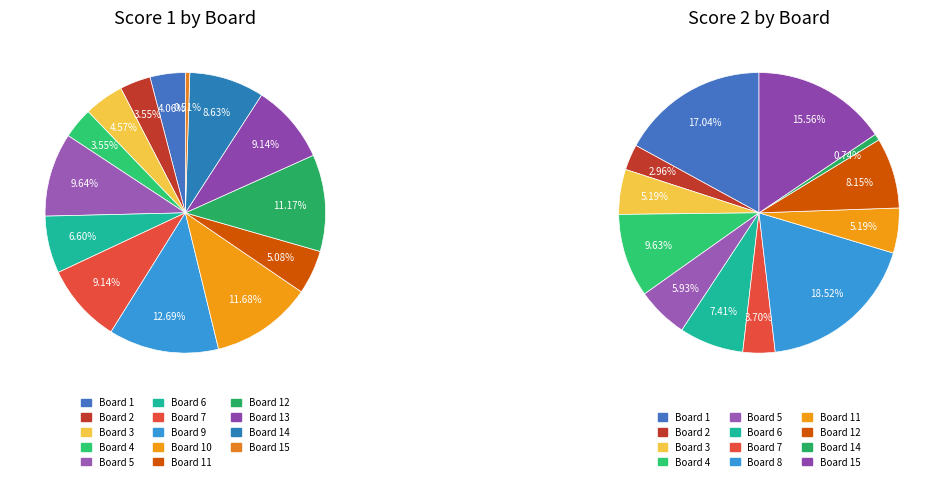

Is it true that 6 is 7% of the pie?

True